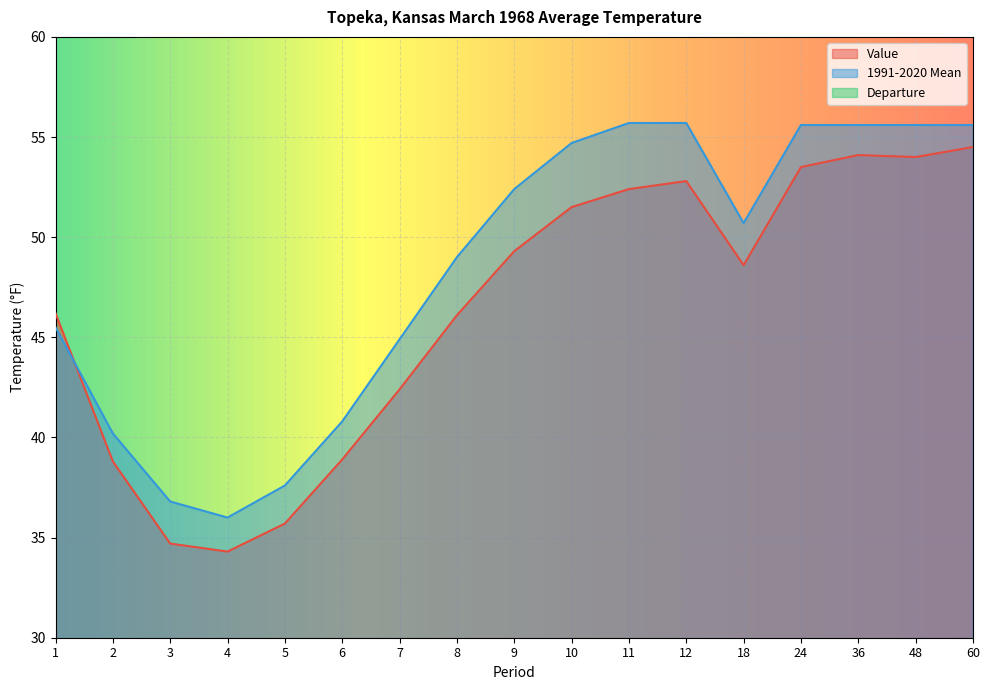

How many values in the Departure series exceed -2?

8